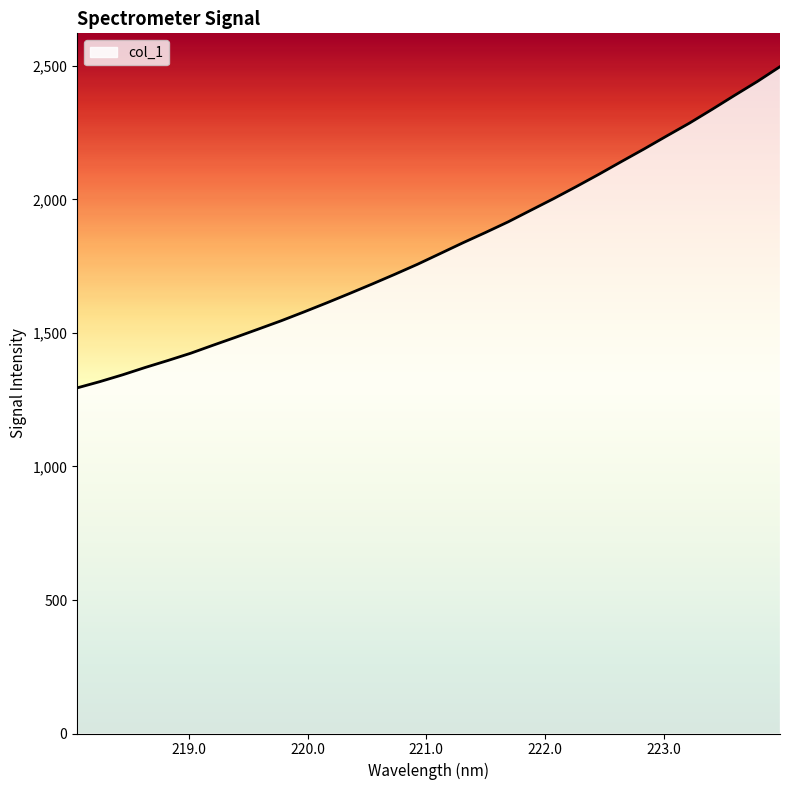

What is the smallest value displayed?

1294.4